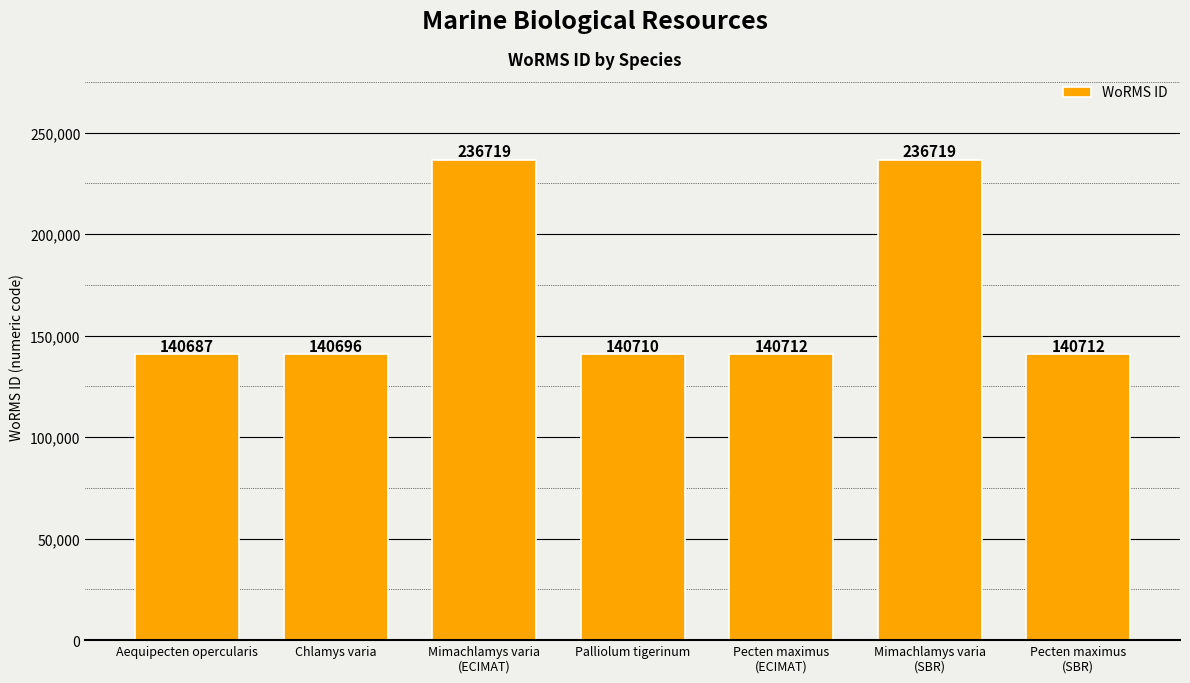

How many series are shown in this chart?

1